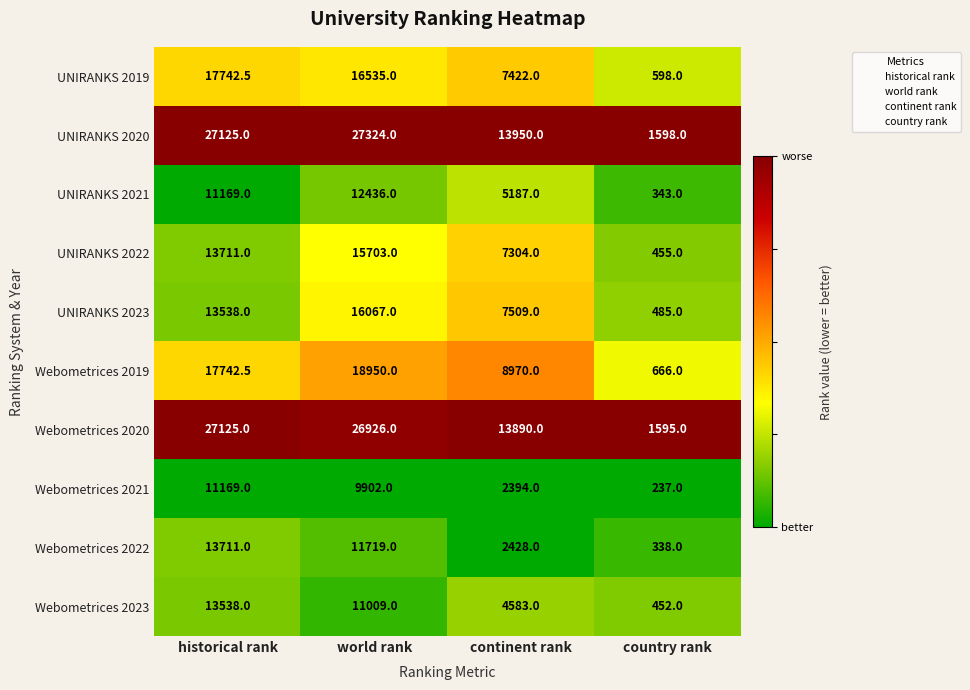

At which category does the chart reach its minimum across all series?

country rank